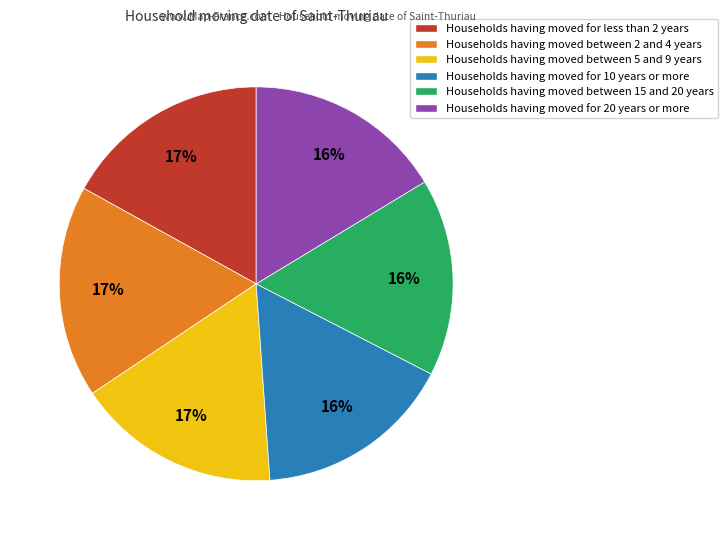

Is it true that Households having moved for less than 2 years is 17% of the pie?

True